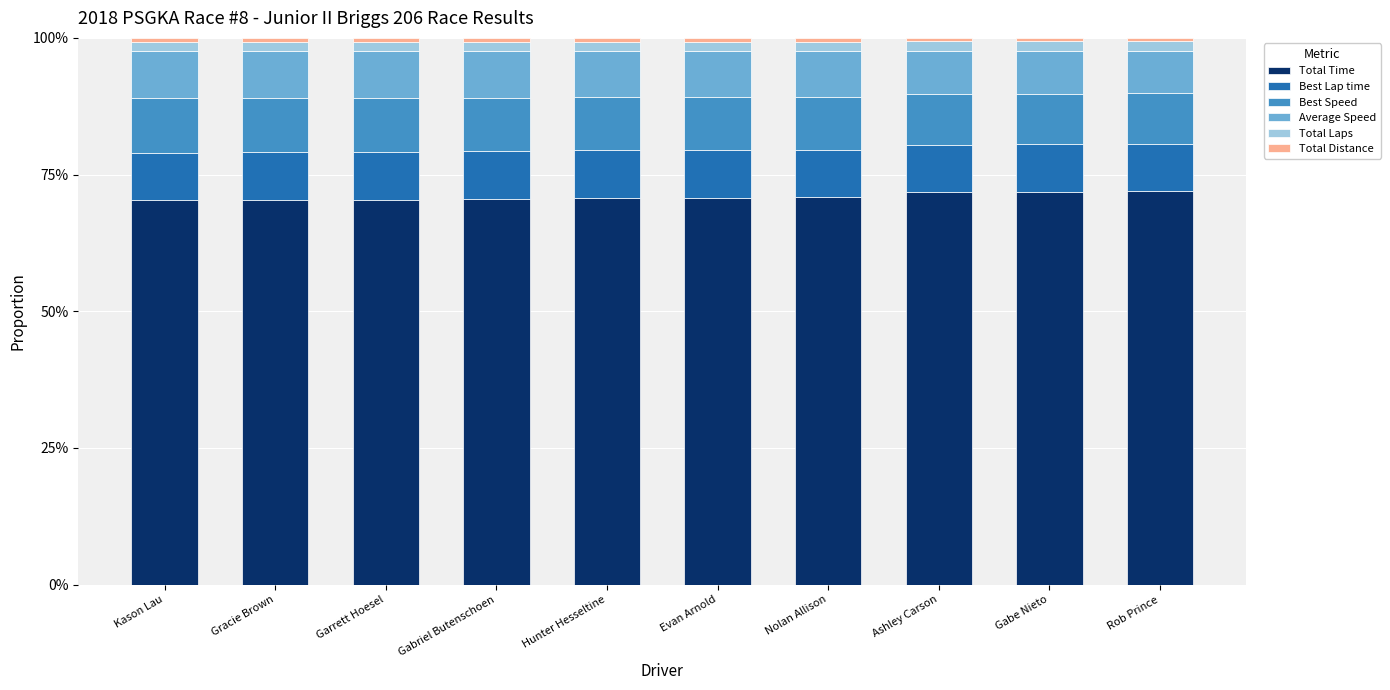

Does the chart contain stacked bars?

Yes